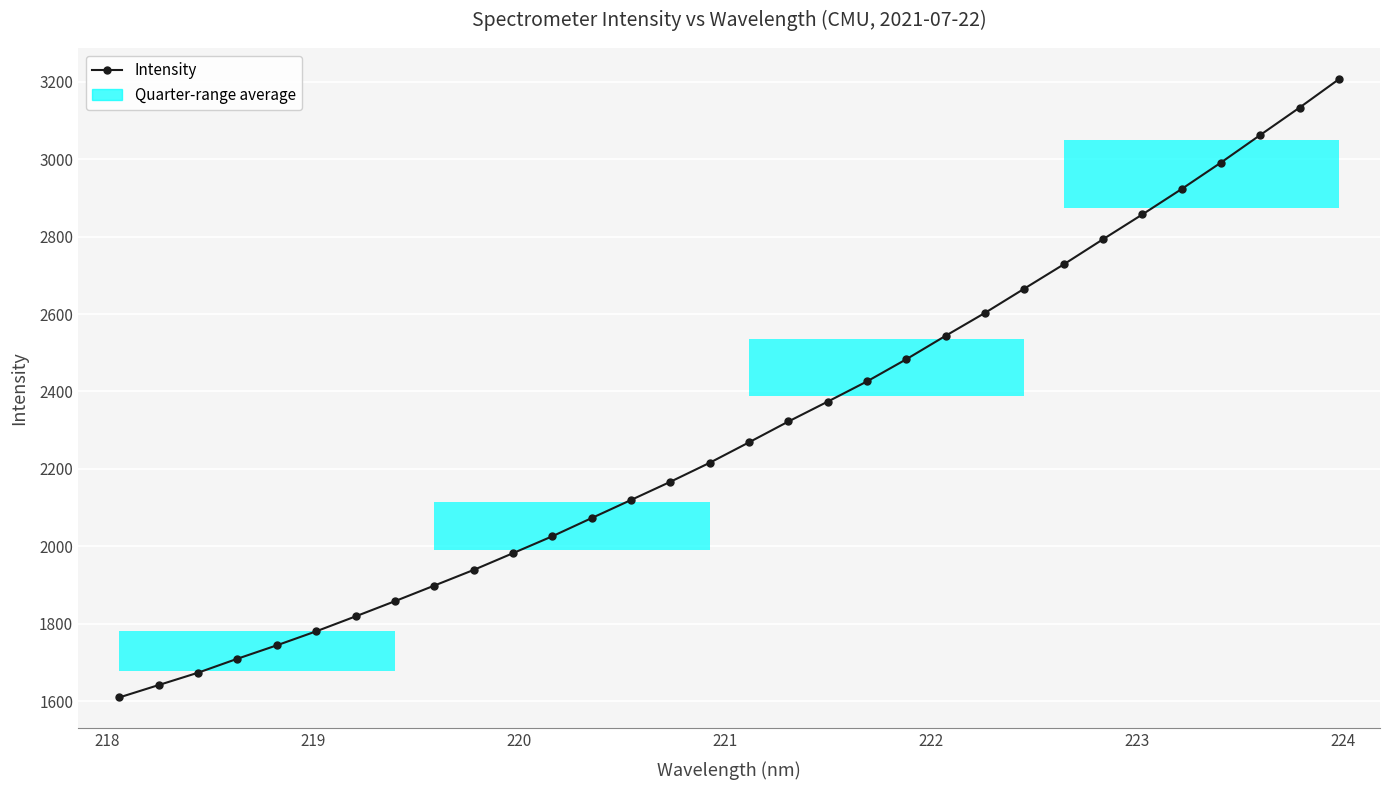

How many data points are less than 2268?

16